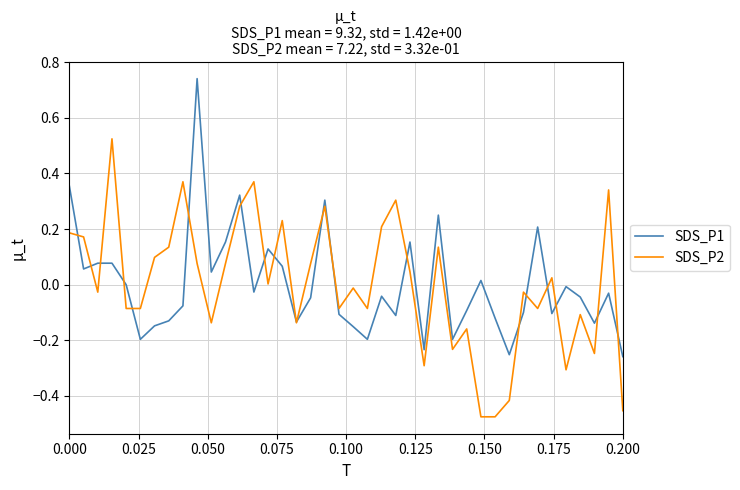

List the series in order of their peak value, lowest first.

SDS_P2, SDS_P1